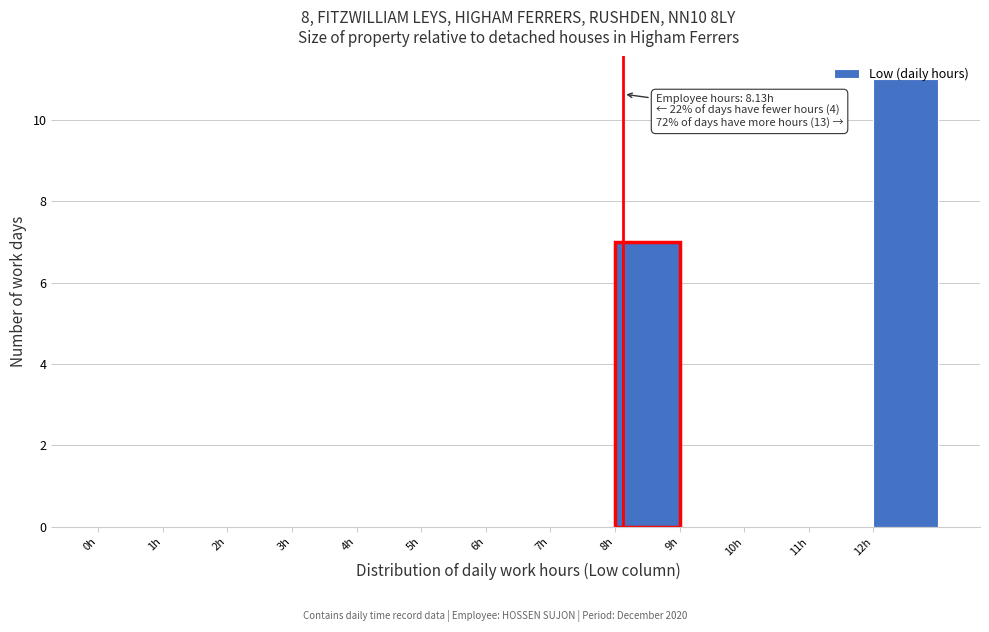

Over which range of the x-axis is the bar tallest?

12 to 13